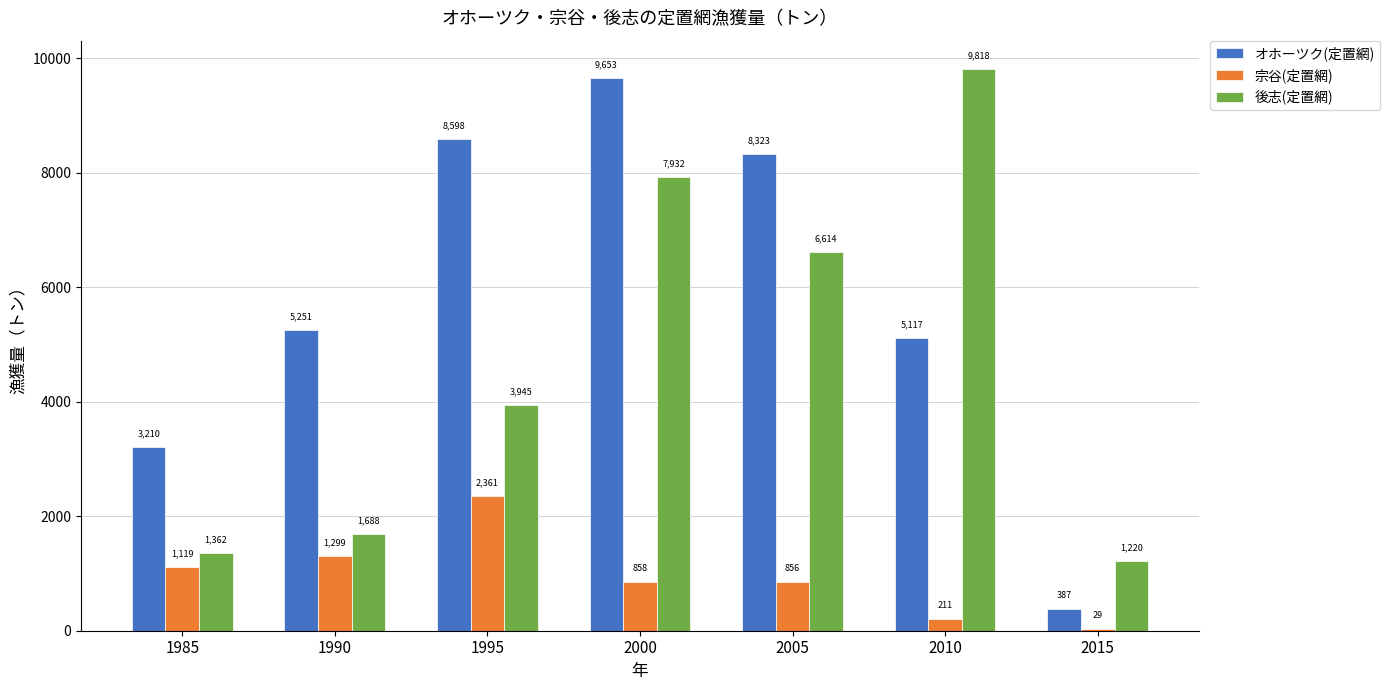

Which series has the largest total across all categories?

オホーツク(定置網)